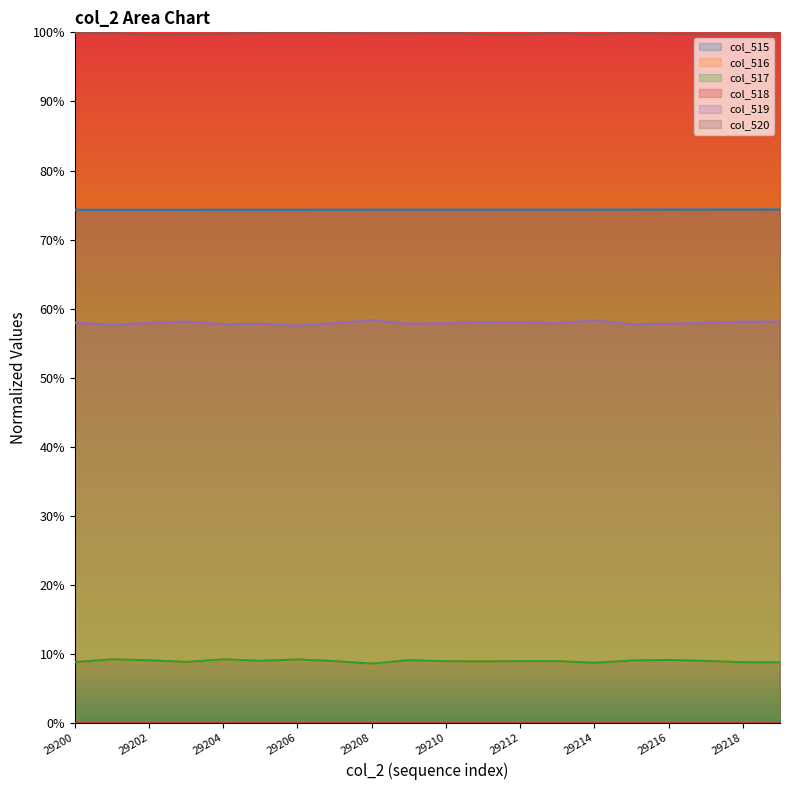

What is the value of the col_516 point at the 17th from the left?

0.1